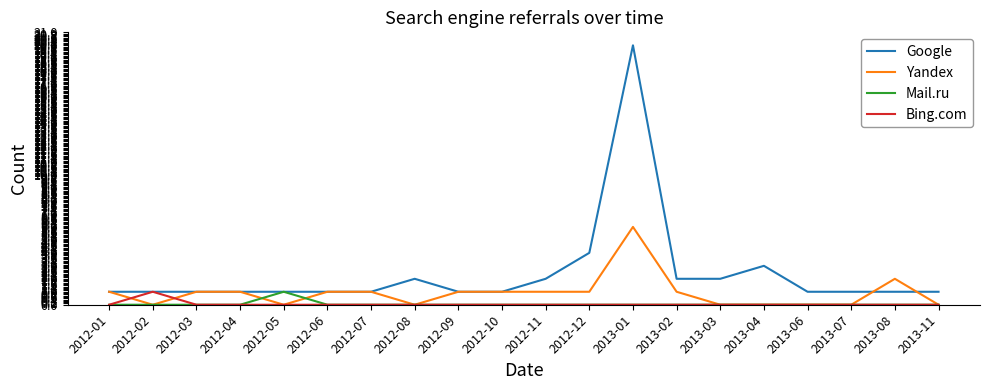

What position from the left is 2012-05?

5